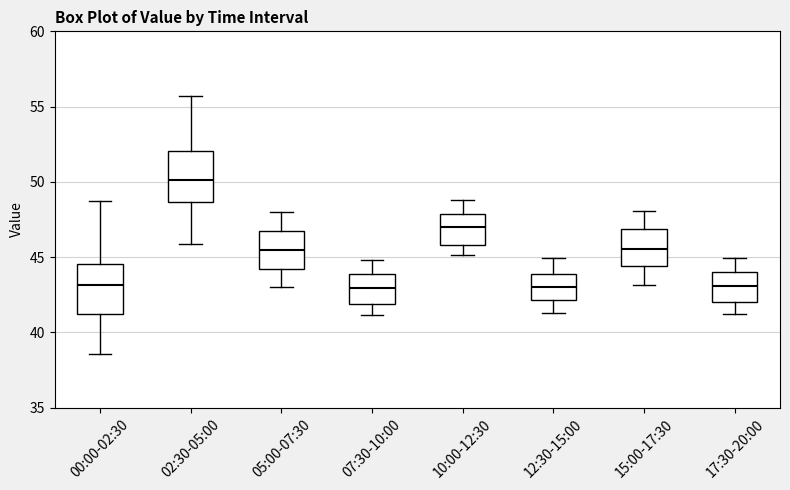

Reading left to right, read every box against the y-axis: the position of its median line, the range the box covers, and the ends of its whiskers. The values are not printed on the chart, so give them approximately, as read against the axis.

00:00-02:30: median 43.0, box 41.0 to 44.5, whiskers 38.5 to 48.5
02:30-05:00: median 50.0, box 48.5 to 52.0, whiskers 46.0 to 55.5
05:00-07:30: median 45.5, box 44.0 to 46.5, whiskers 43.0 to 48.0
07:30-10:00: median 43.0, box 42.0 to 44.0, whiskers 41.0 to 45.0
10:00-12:30: median 47.0, box 46.0 to 48.0, whiskers 45.0 to 49.0
12:30-15:00: median 43.0, box 42.0 to 44.0, whiskers 41.5 to 45.0
15:00-17:30: median 45.5, box 44.5 to 47.0, whiskers 43.0 to 48.0
17:30-20:00: median 43.0, box 42.0 to 44.0, whiskers 41.0 to 45.0